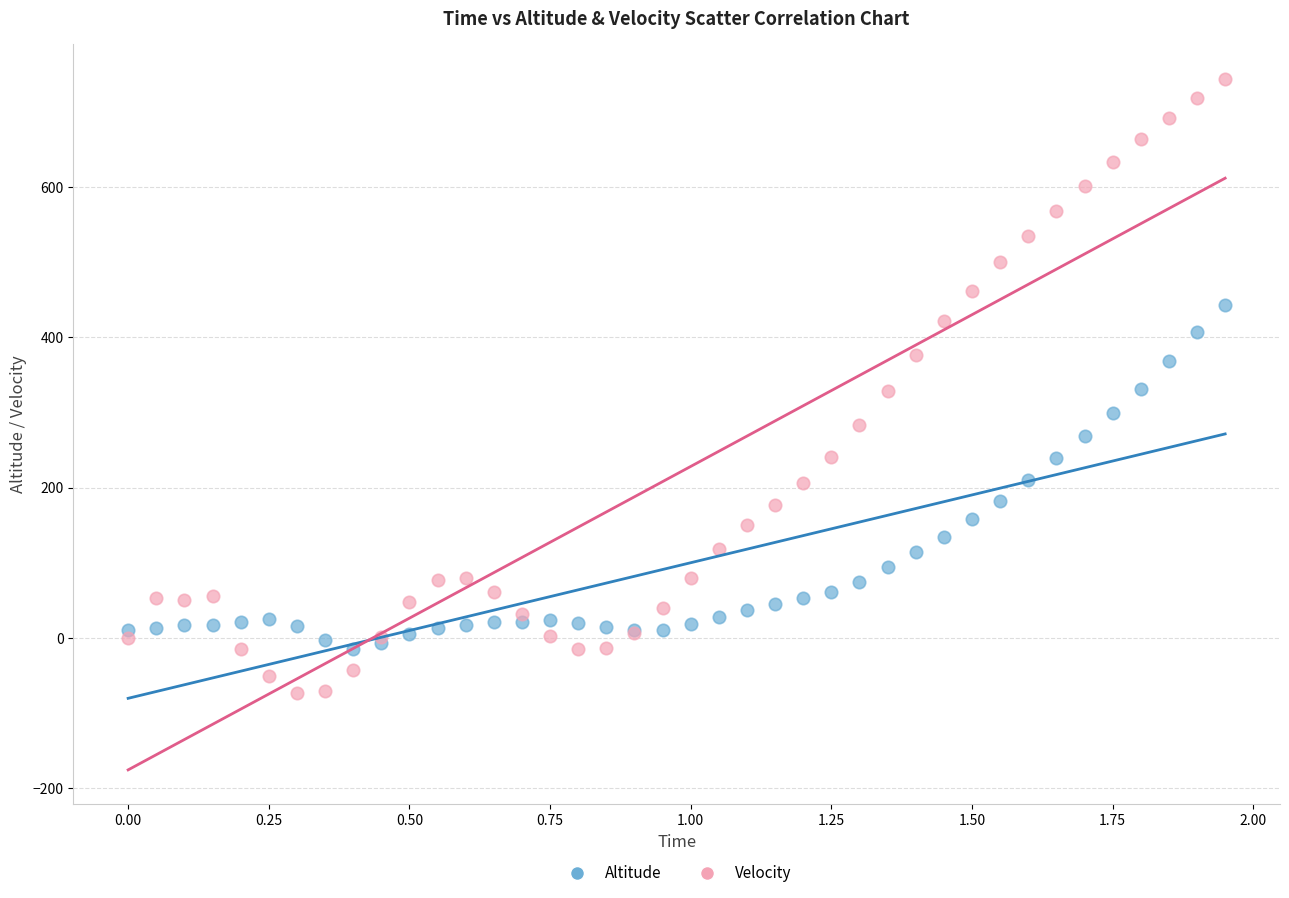

Which series reaches the minimum Y coordinate?

Velocity